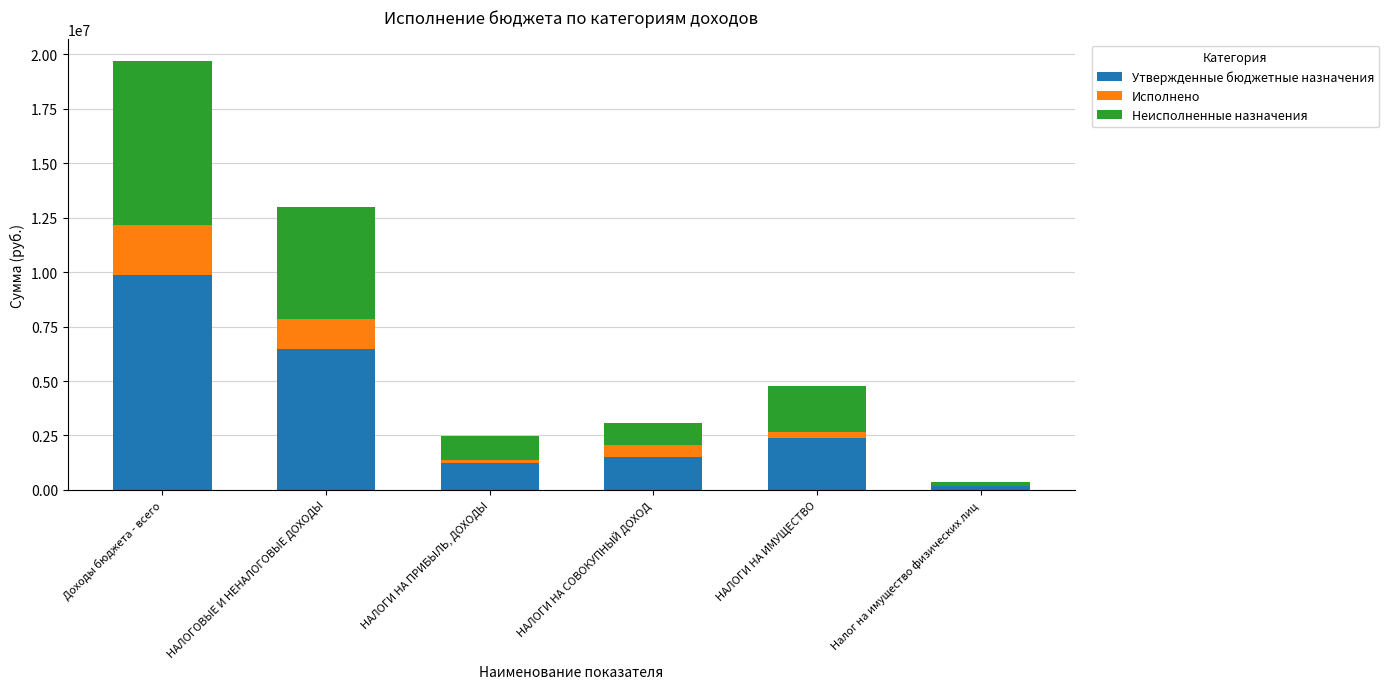

Reading right to left, transcribe the values for Утвержденные бюджетные назначения.

Налог на имущество физических лиц=183300.0	НАЛОГИ НА ИМУЩЕСТВО=2390600.0	НАЛОГИ НА СОВОКУПНЫЙ ДОХОД=1528600.0	НАЛОГИ НА ПРИБЫЛЬ, ДОХОДЫ=1246400.0	НАЛОГОВЫЕ И НЕНАЛОГОВЫЕ ДОХОДЫ=6486200.0	Доходы бюджета - всего=9852200.0